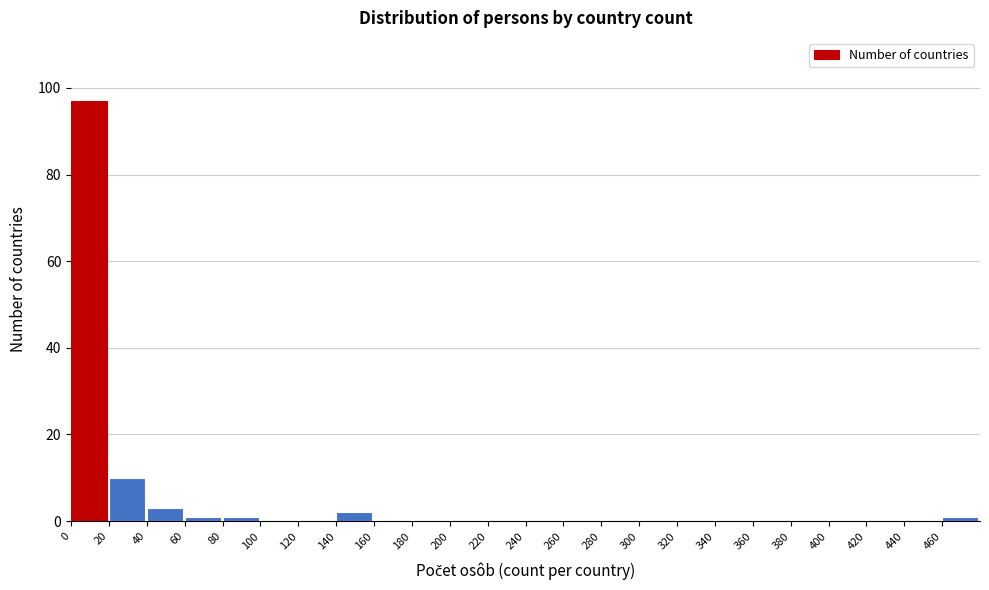

Reading left to right, transcribe this chart: for each bar, give the range it covers on the x-axis and its height. The values are not printed on the chart, so give them approximately, as read against the axis.

0 to 20: 98
20 to 40: 10
40 to 60: 4
60 to 80: under 2
80 to 100: under 2
100 to 120: 0
120 to 140: 0
140 to 160: 2
160 to 180: 0
180 to 200: 0
200 to 220: 0
220 to 240: 0
240 to 260: 0
260 to 280: 0
280 to 300: 0
300 to 320: 0
320 to 340: 0
340 to 360: 0
360 to 380: 0
380 to 400: 0
400 to 420: 0
420 to 440: 0
440 to 460: 0
460 to 480: under 2